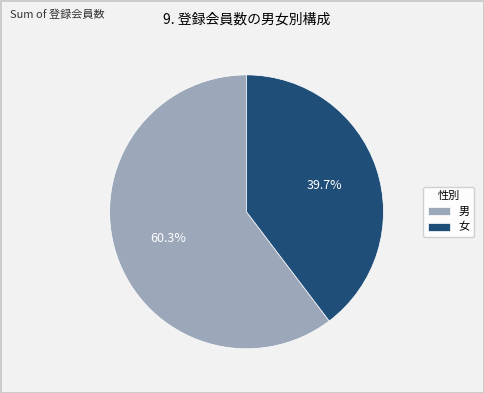

How many segments does this pie chart have?

2